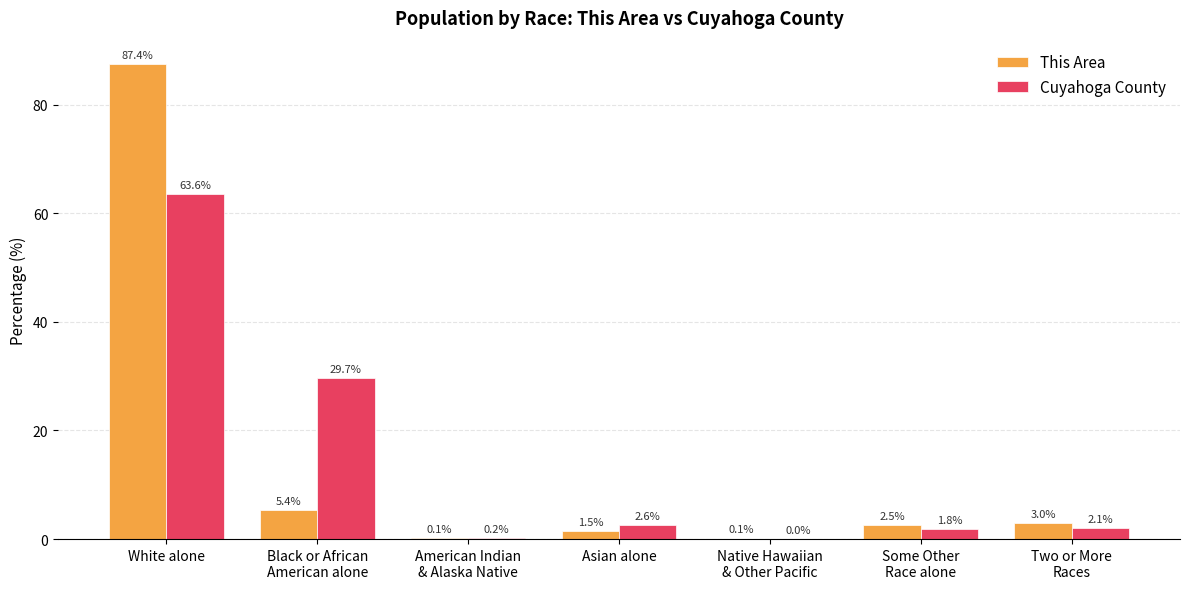

Is the value of Cuyahoga County at Asian alone greater than the value of This Area at American Indian
& Alaska Native?

Yes